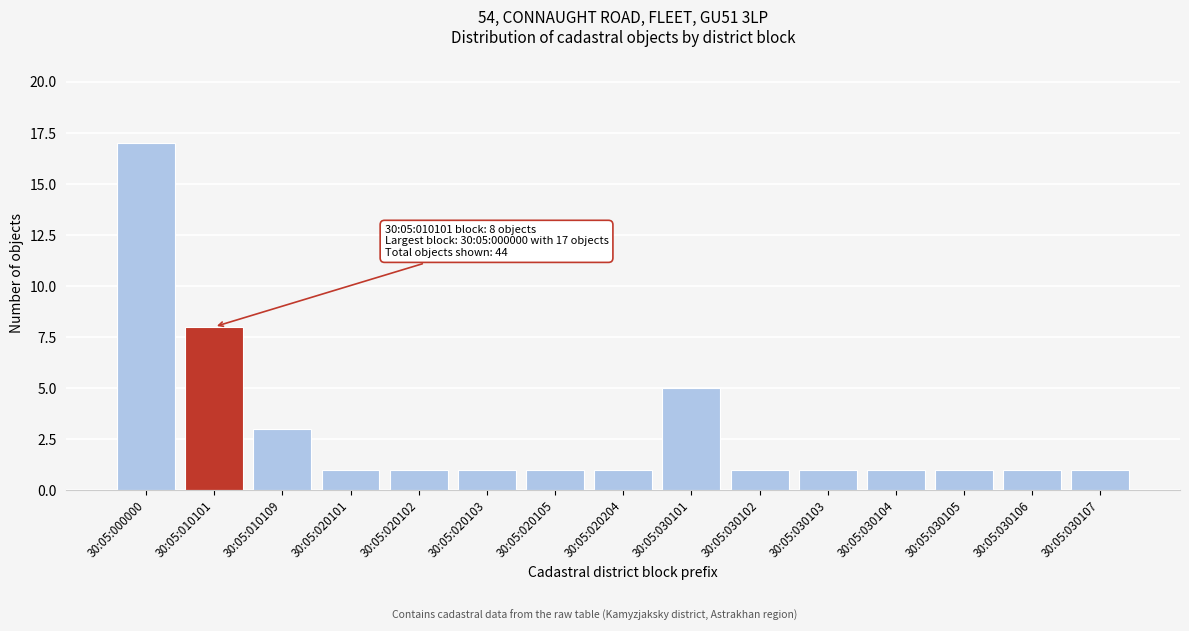

Reading left to right, extract all data points from this chart.

17	8	3	1	1	1	1	1	5	1	1	1	1	1	1